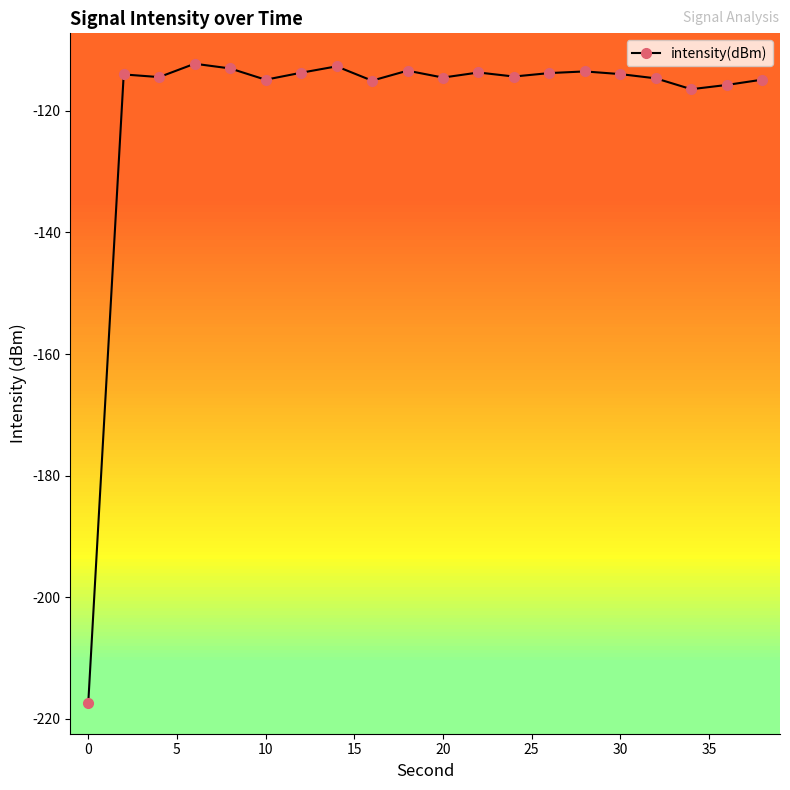

What is the difference between the maximum and second lowest values?

4.2